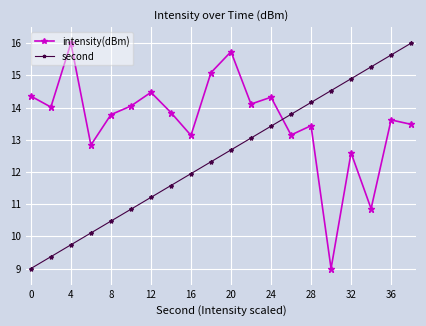

What is the minimum value shown in the chart?

9.0